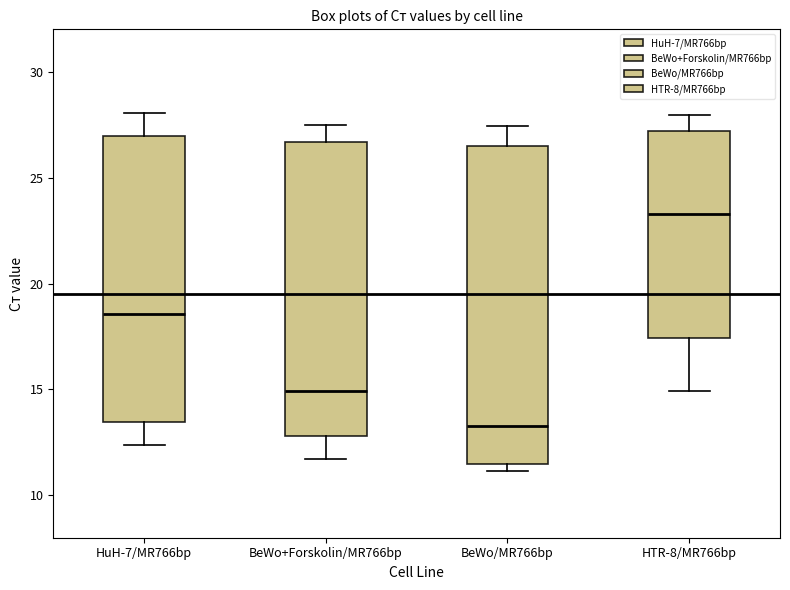

Reading left to right, read every box against the y-axis: the position of its median line, the range the box covers, and the ends of its whiskers. The values are not printed on the chart, so give them approximately, as read against the axis.

HuH-7/MR766bp: median 18.5, box 13.5 to 27.0, whiskers 12.5 to 28.0
BeWo+Forskolin/MR766bp: median 15.0, box 13.0 to 26.5, whiskers 11.5 to 27.5
BeWo/MR766bp: median 13.5, box 11.5 to 26.5, whiskers 11.0 to 27.5
HTR-8/MR766bp: median 23.5, box 17.5 to 27.0, whiskers 15.0 to 28.0